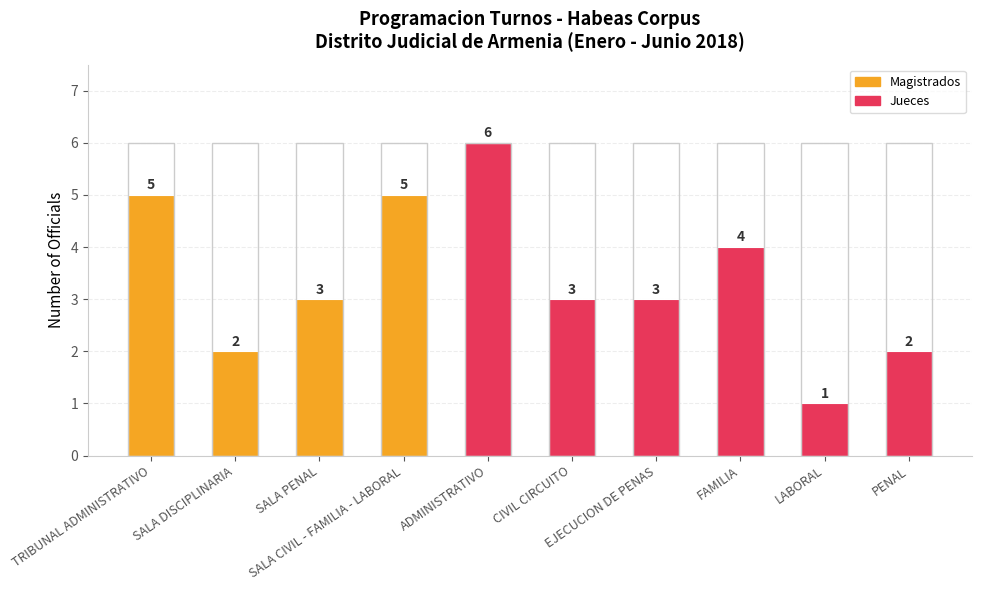

Reading left to right, extract all data points from this chart.

Number of Officials: 5	2	3	5	6	3	3	4	1	2
Max Assignments: 6	6	6	6	6	6	6	6	6	6